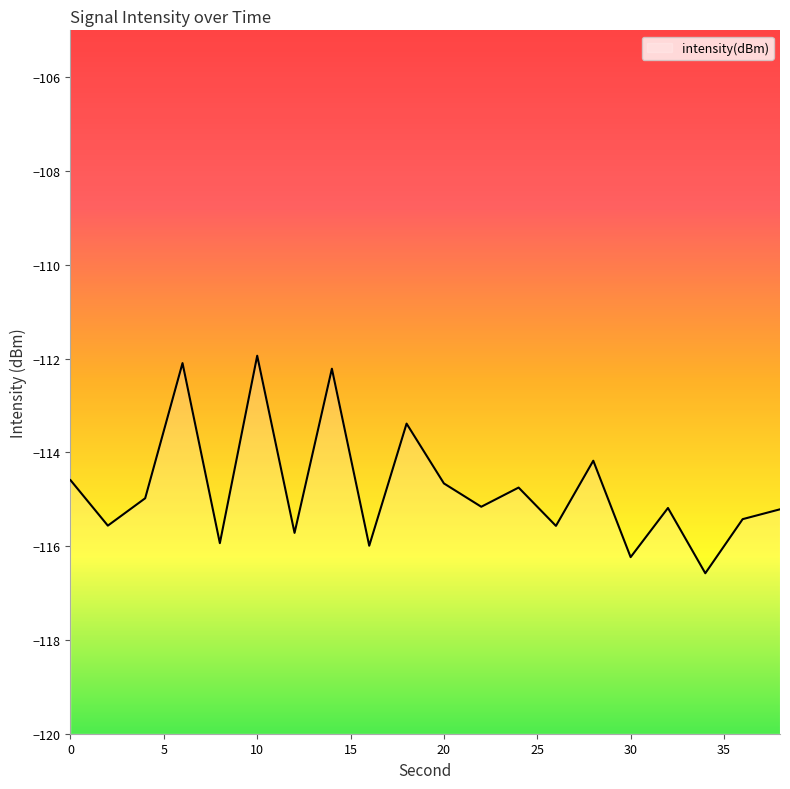

What is the value of the 4th point from the left?

-112.1